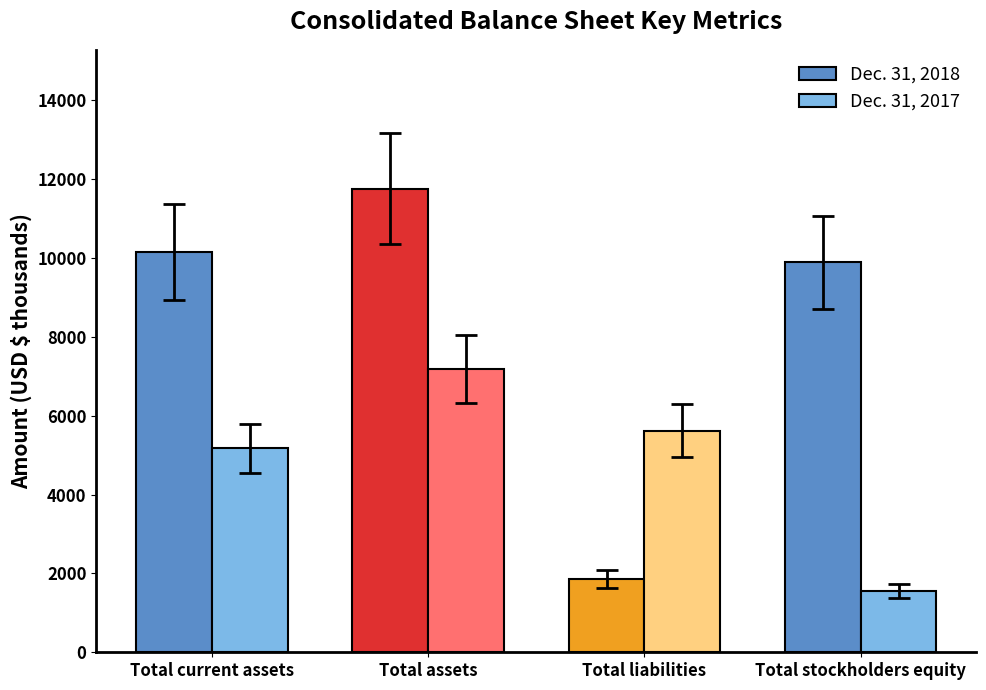

Is it true that Dec. 31, 2017 equals 4251 at Total assets?

False